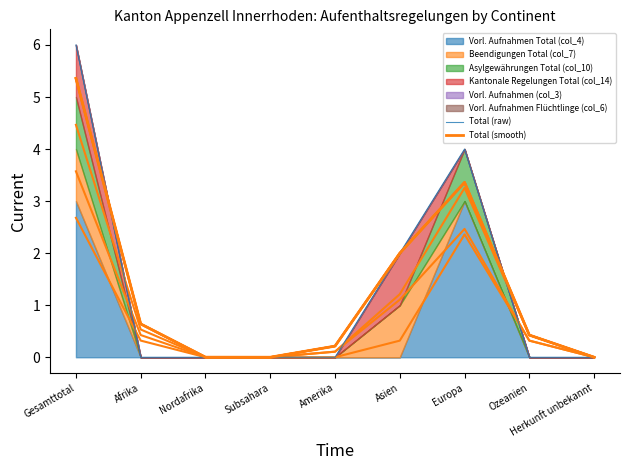

Which series ends up on top after the final intersection of Total (smooth) and Total (raw)?

Total (smooth)